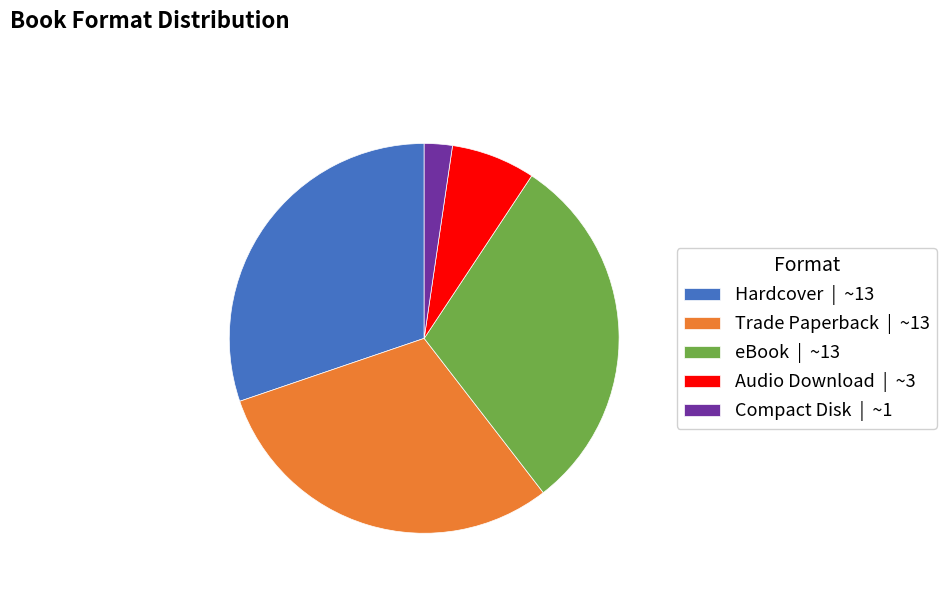

Does Hardcover represent more than half of the total?

No